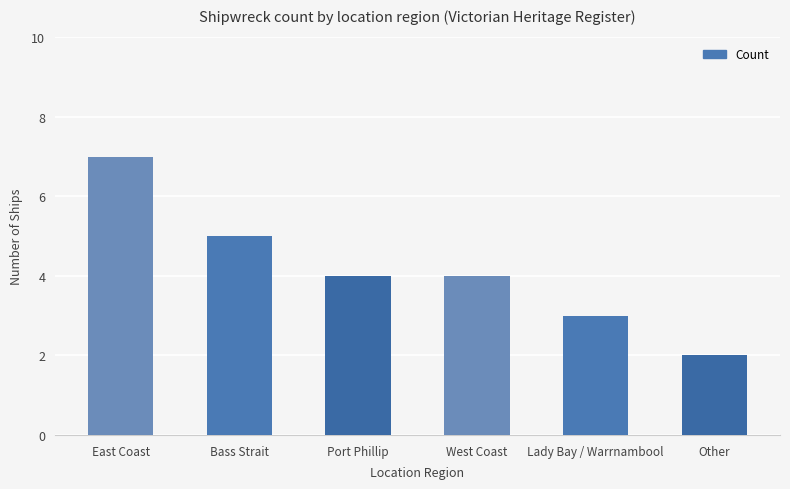

Which category has the highest value across all series?

East Coast